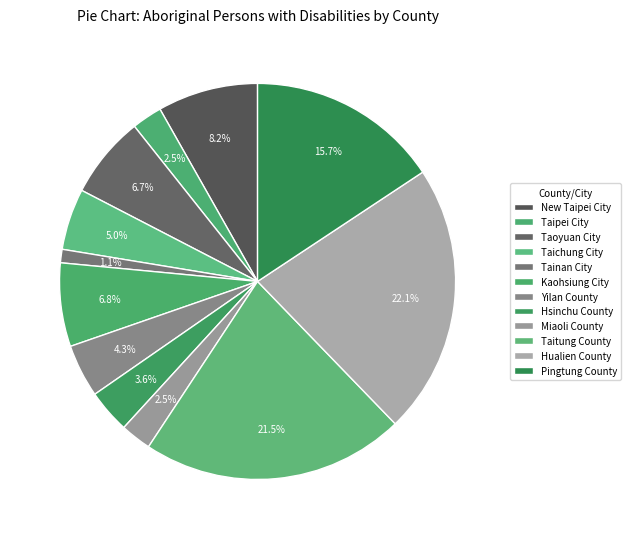

Count the number of slices in the pie.

12